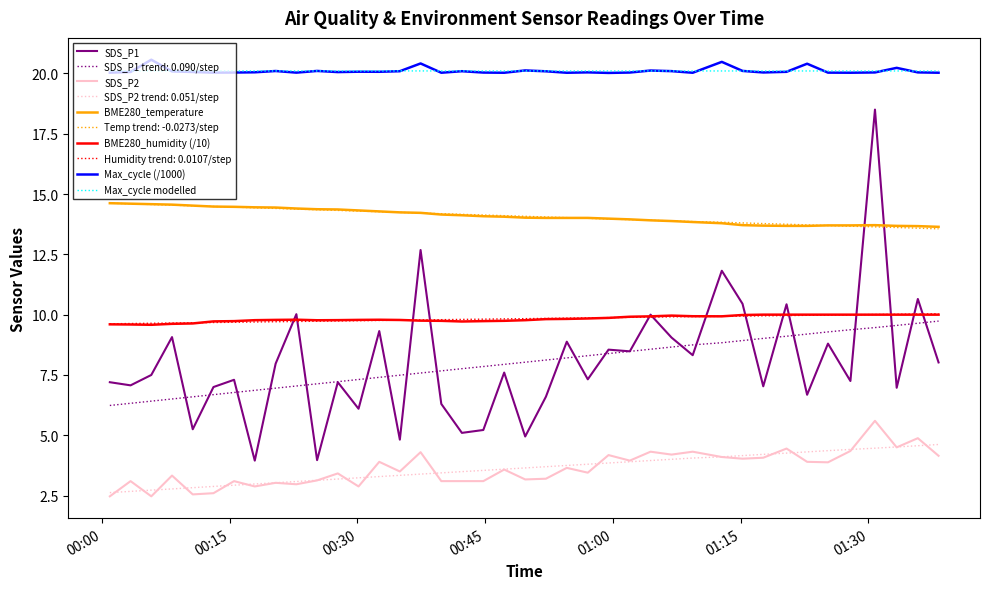

What is the minimum value shown in the chart?

2.5